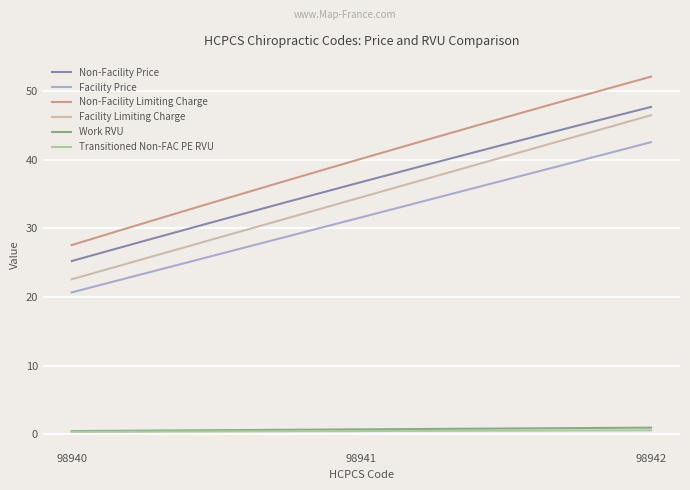

Which series has the widest spread of values?

Non-Facility Limiting Charge